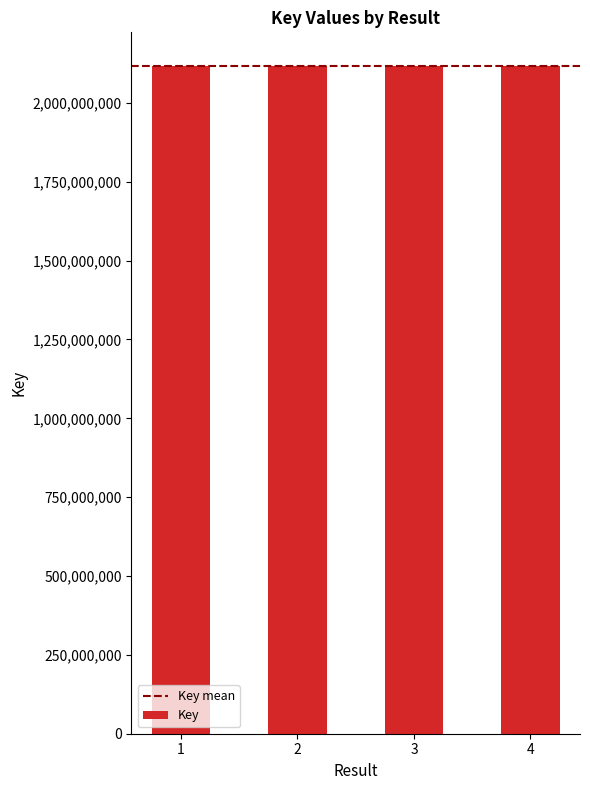

What is the difference between the values at 1 and 4?

18944